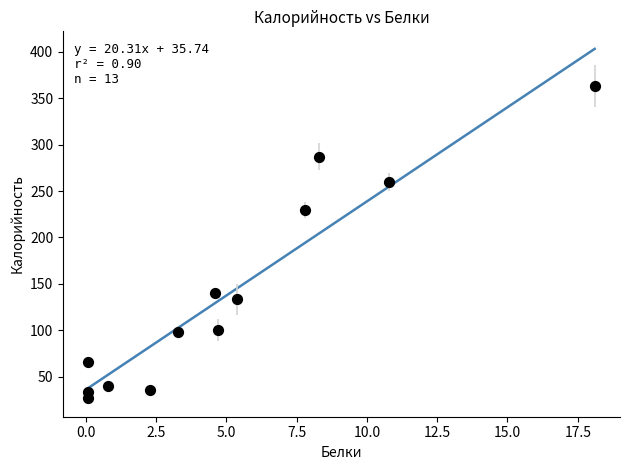

What Y value in the scatter plot is closest to 195?

229.4